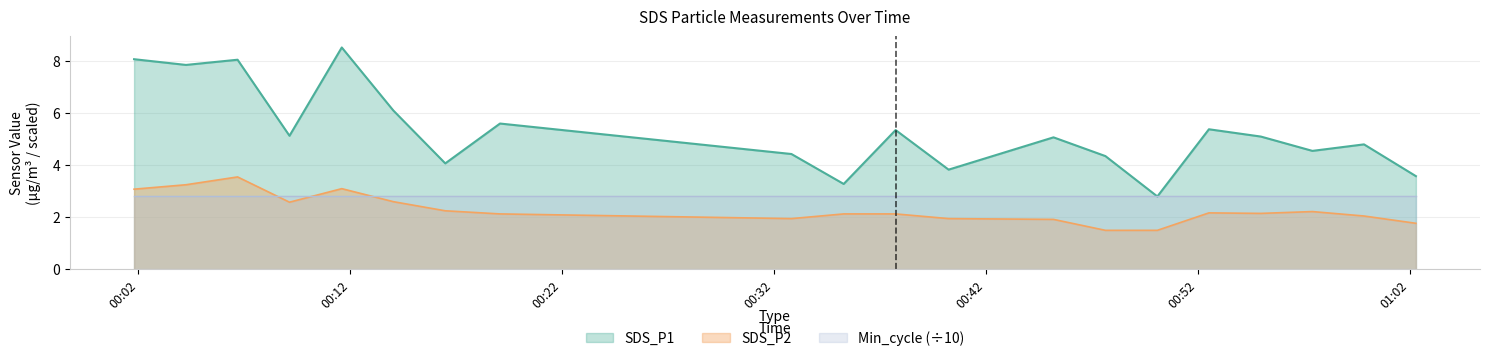

What is the value of the SDS_P1 point at the 6th from the left?

6.1